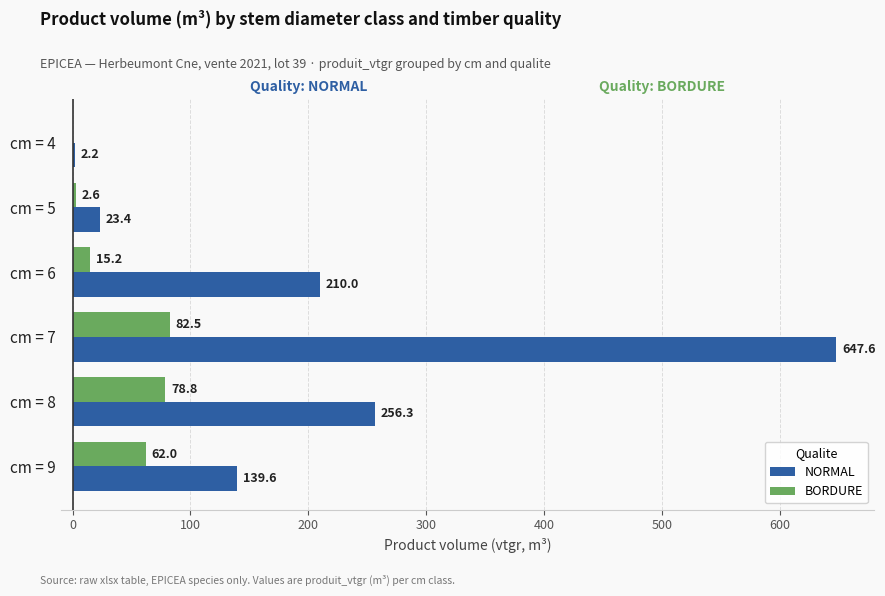

What is the sum of all BORDURE values?

241.1